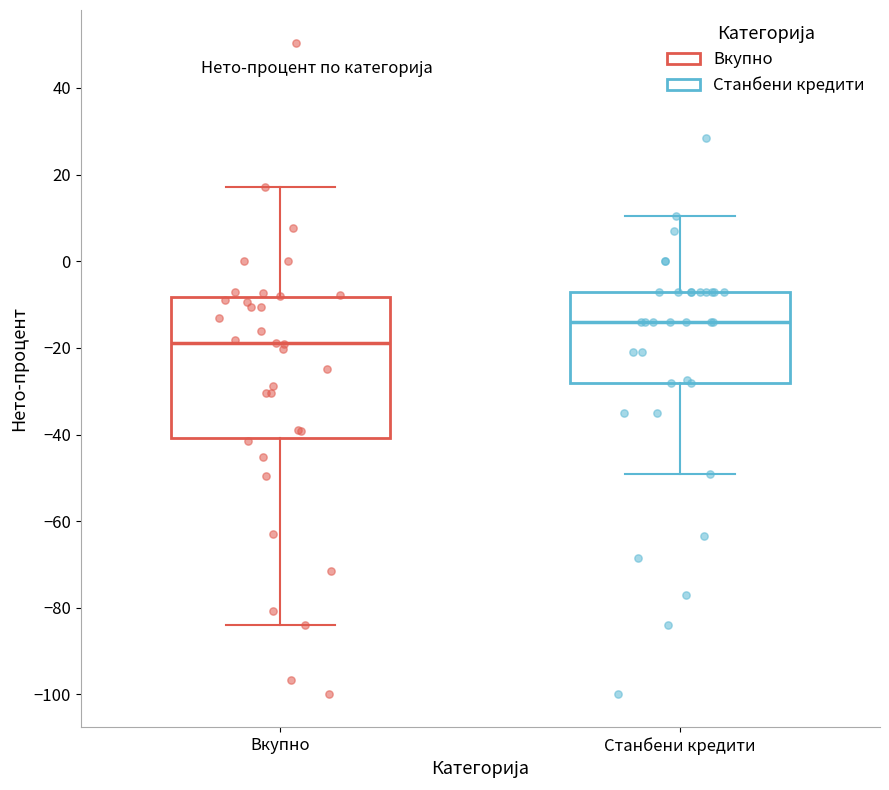

Reading left to right, transcribe this box plot: for each box, give where its median line is, the range the box spans, and where its two whiskers end, as read against the y-axis. The values are not printed on the chart, so give them approximately, as read against the axis.

Вкупно: median -18, box -40 to -8, whiskers -84 to 18
Станбени кредити: median -14, box -28 to -6, whiskers -48 to 10